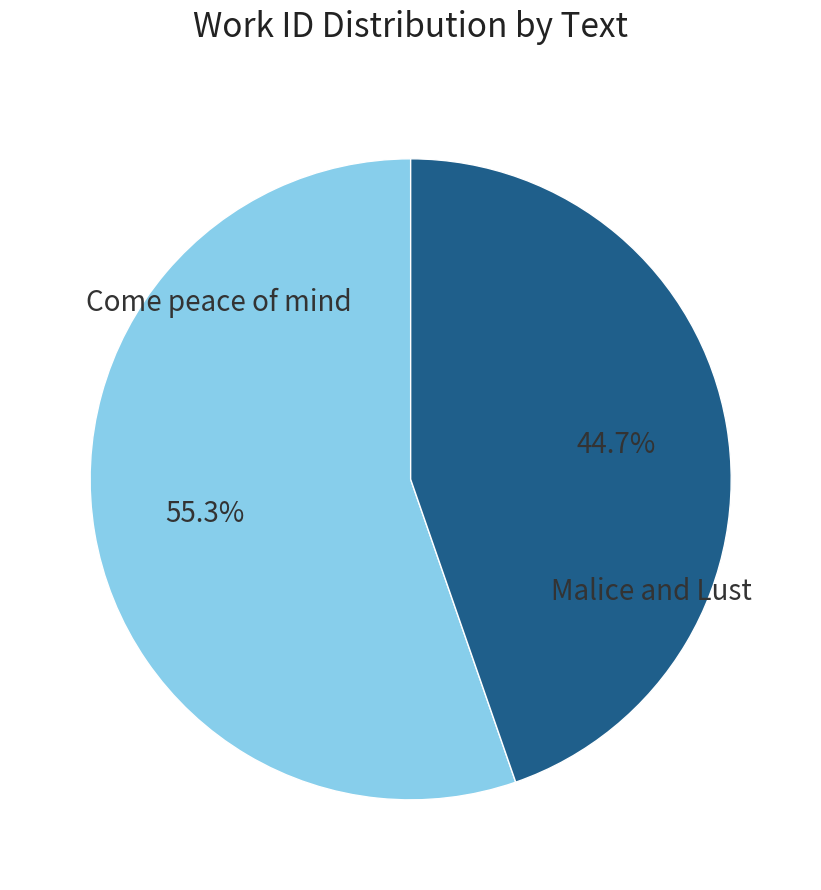

To the nearest percent, what is the combined percentage of Malice and Lust and Come peace of mind?

100%